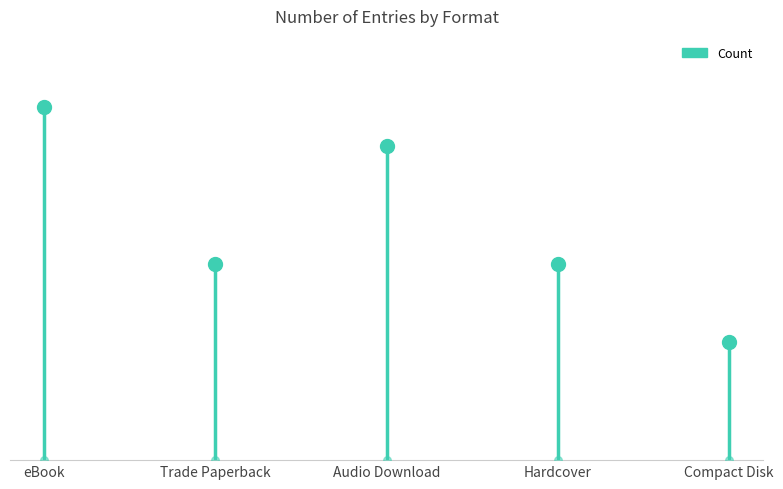

Which has a higher value, Hardcover or Compact Disk?

Hardcover